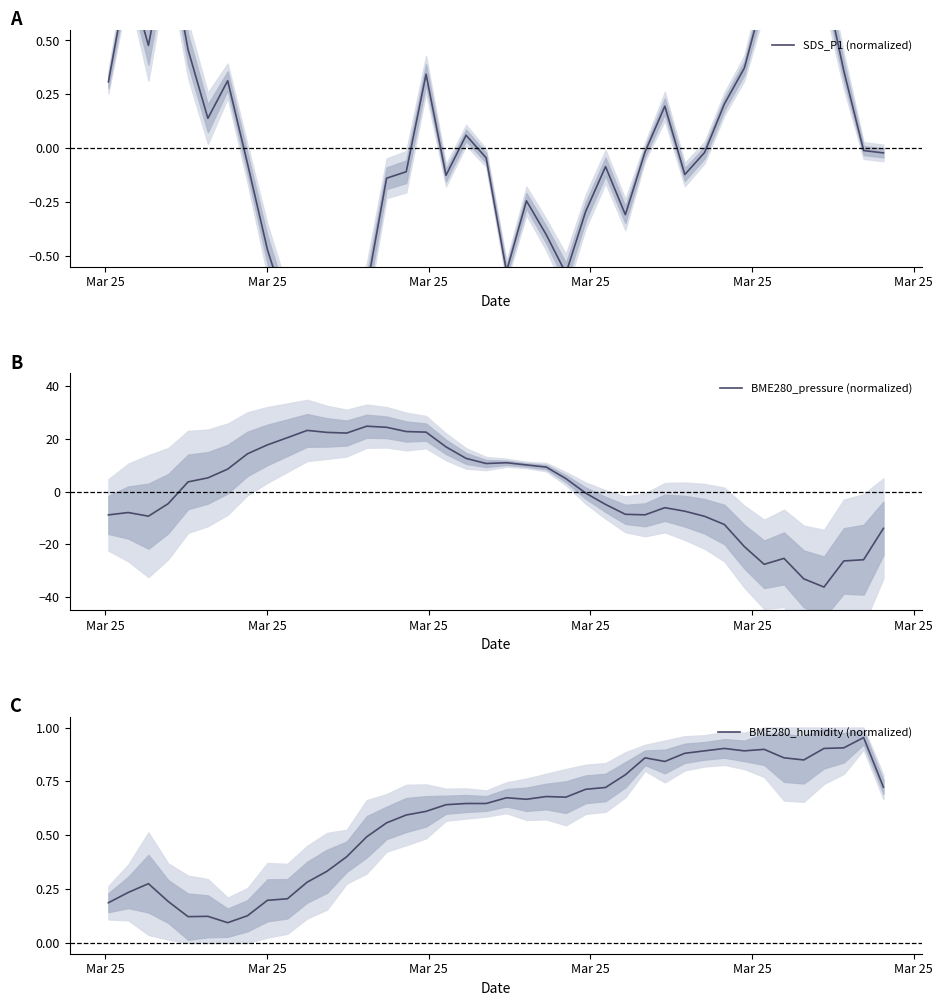

What is the highest value of the BME280_pressure (normalized) series?

24.9